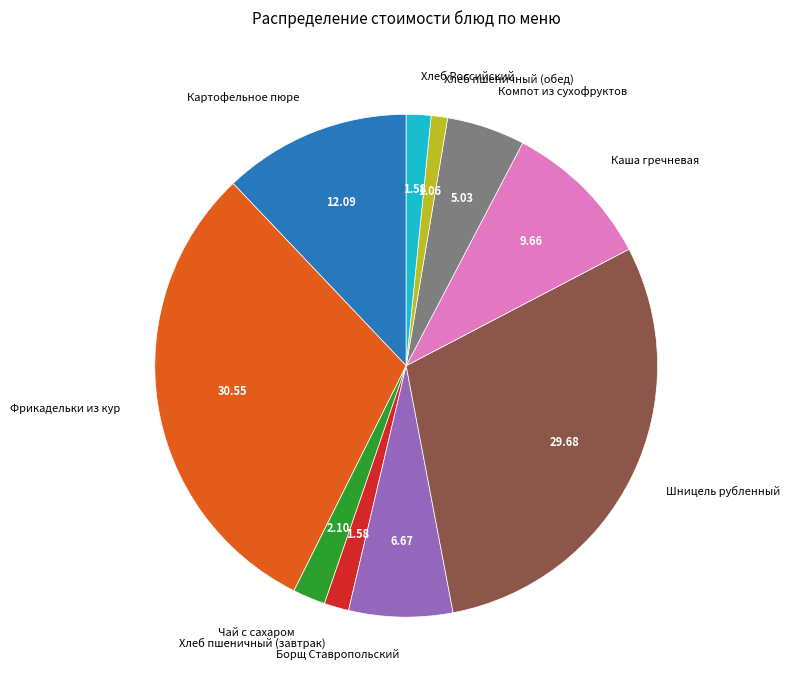

Between Фрикадельки из кур and Компот из сухофруктов, which is larger?

Фрикадельки из кур